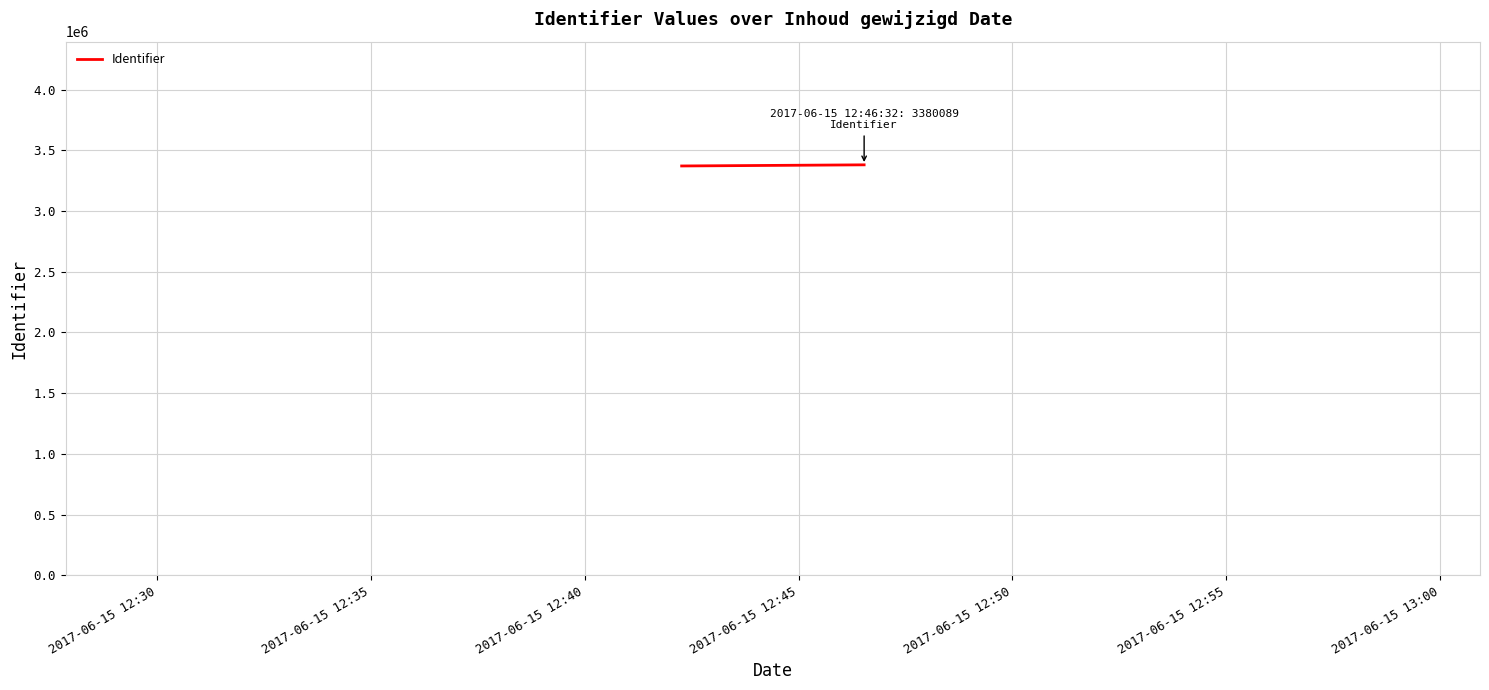

Reading left to right, what are all the values shown in this chart?

3370810	3380089